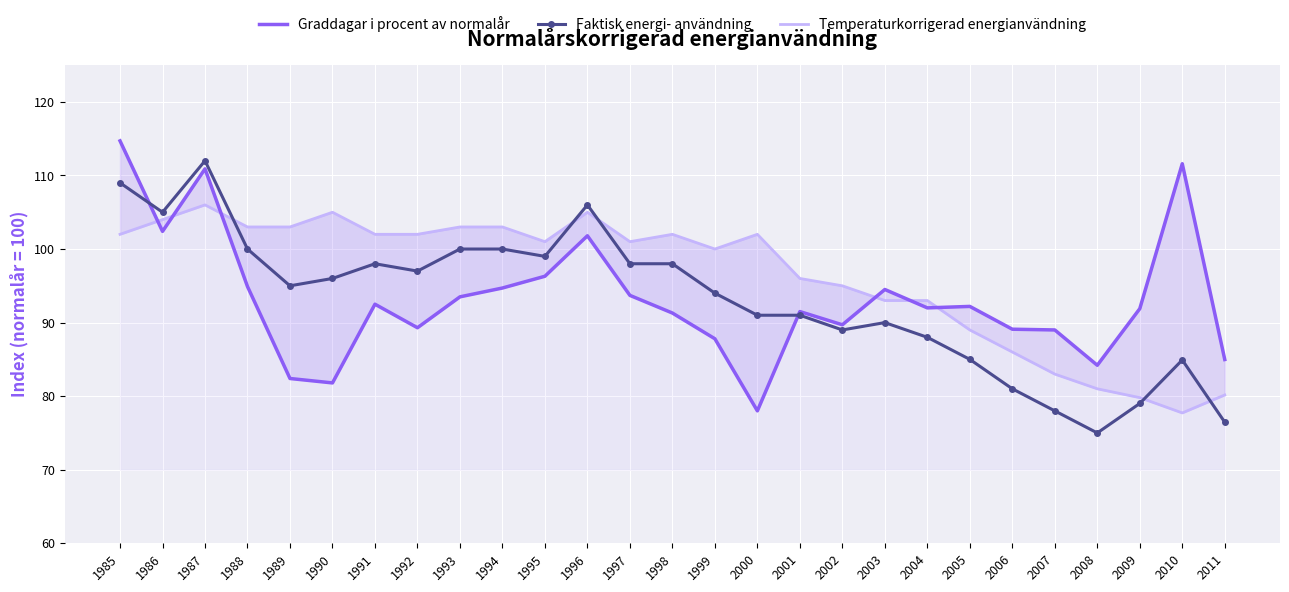

In Faktisk energi- användning, how many points are lower than both neighbors (excluding endpoints)?

6